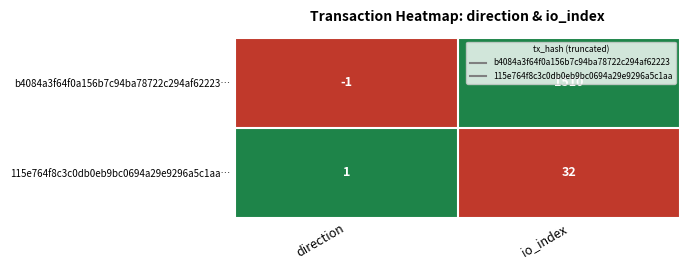

Which label corresponds to the smallest value in the chart?

direction